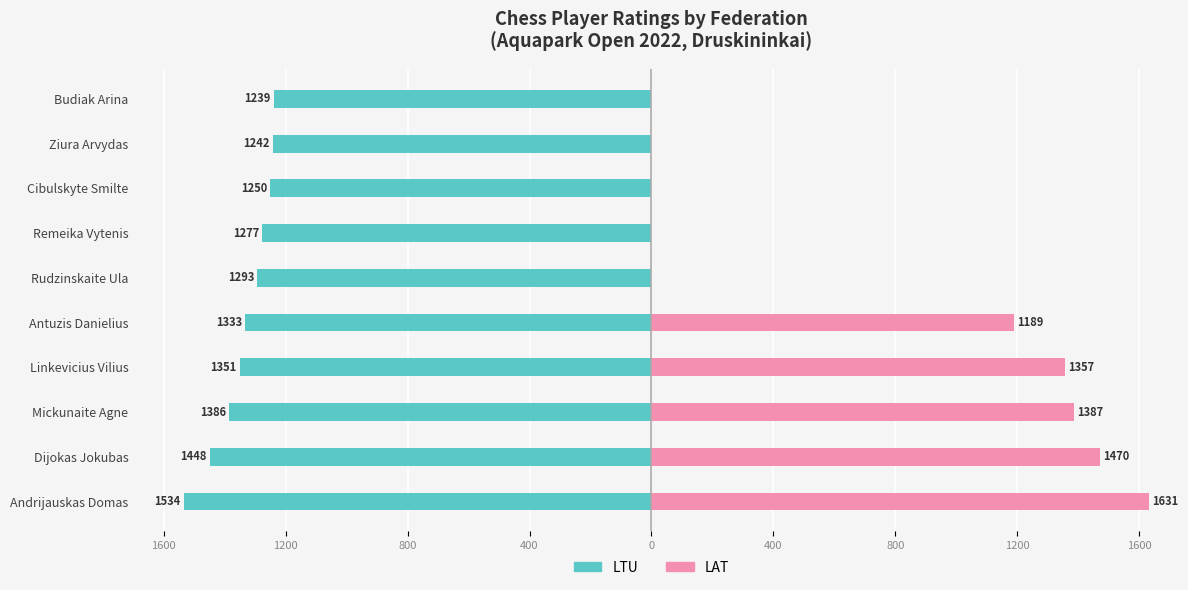

Is the value of LTU at Remeika Vytenis greater than the value of LAT at Cibulskyte Smilte?

No